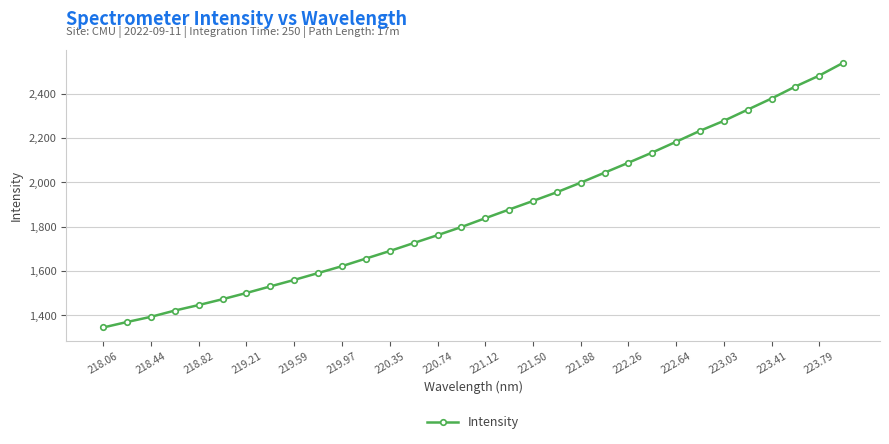

What is the sum of all values?

59585.9